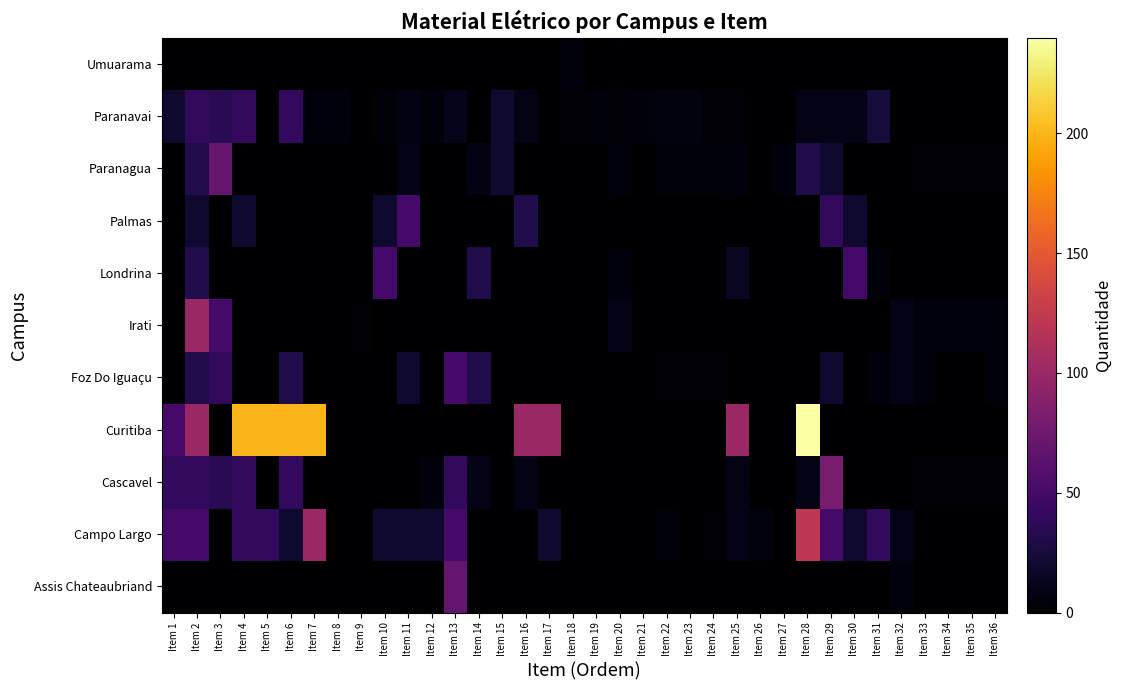

At which category is the sum across all series the highest?

Item 2